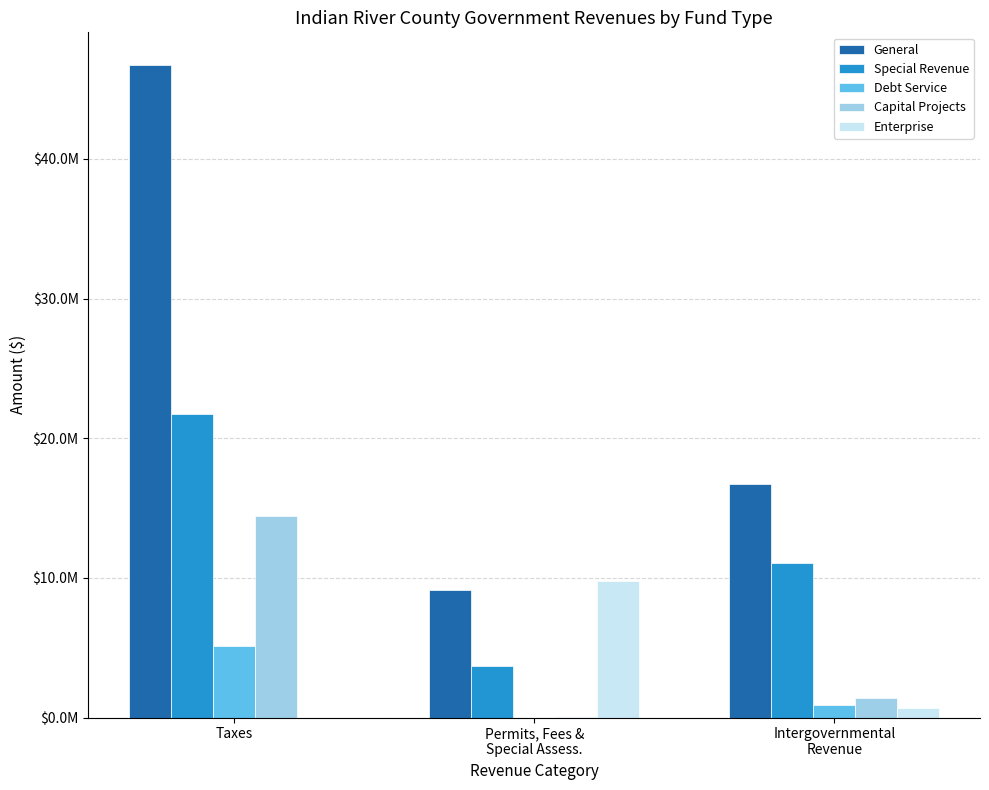

Does the chart contain stacked bars?

No